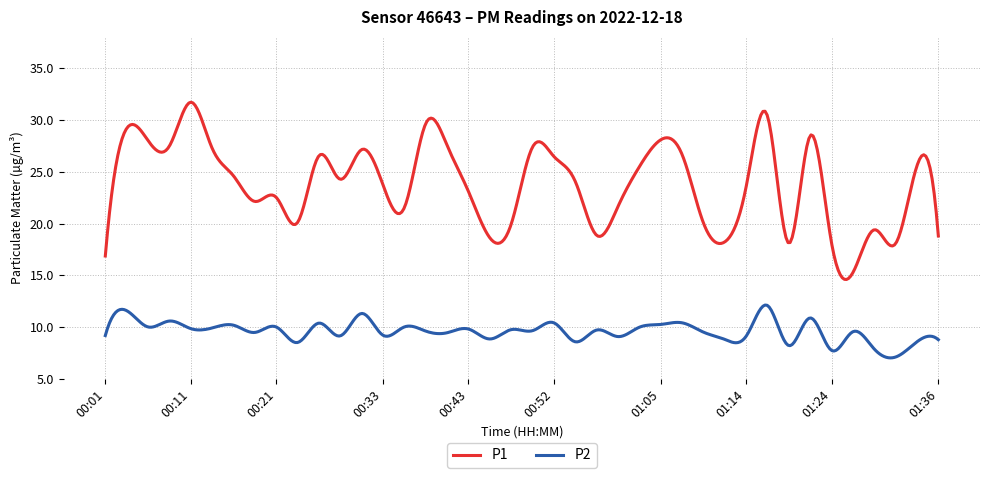

True or false: P1 and P2 intersect in this chart.

False